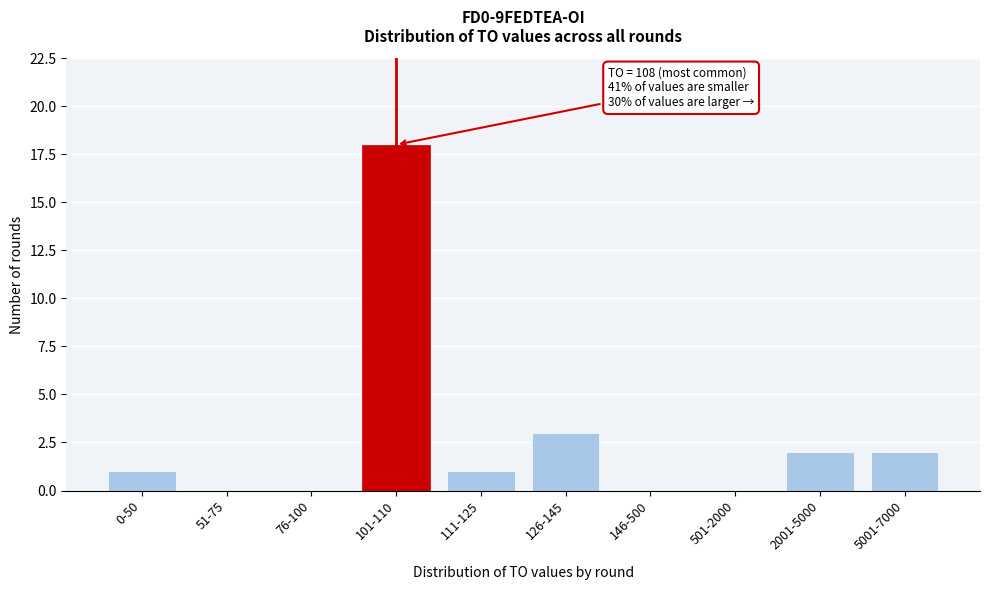

What is the greatest value displayed?

18